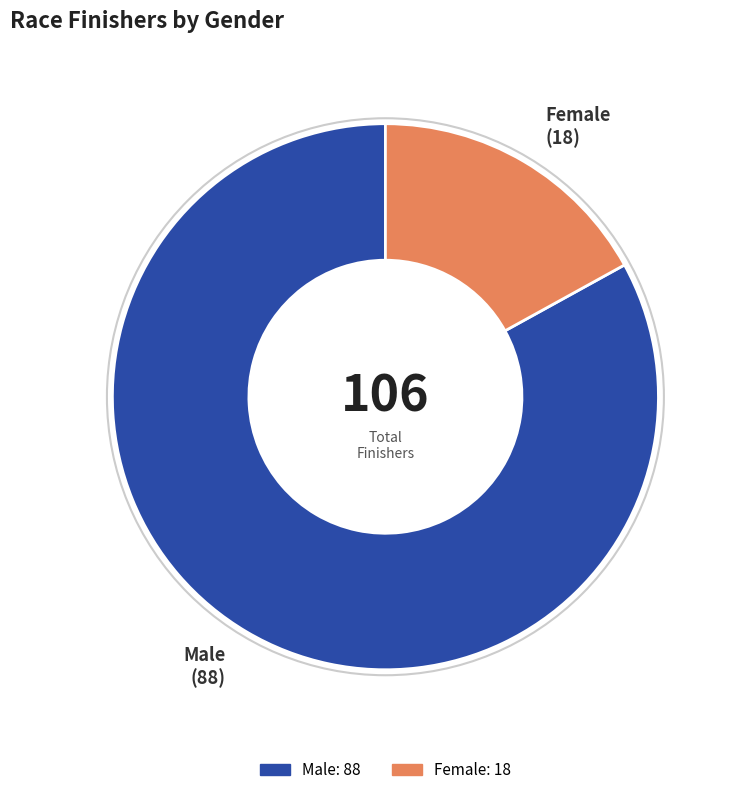

Is there a majority slice in this chart?

Yes